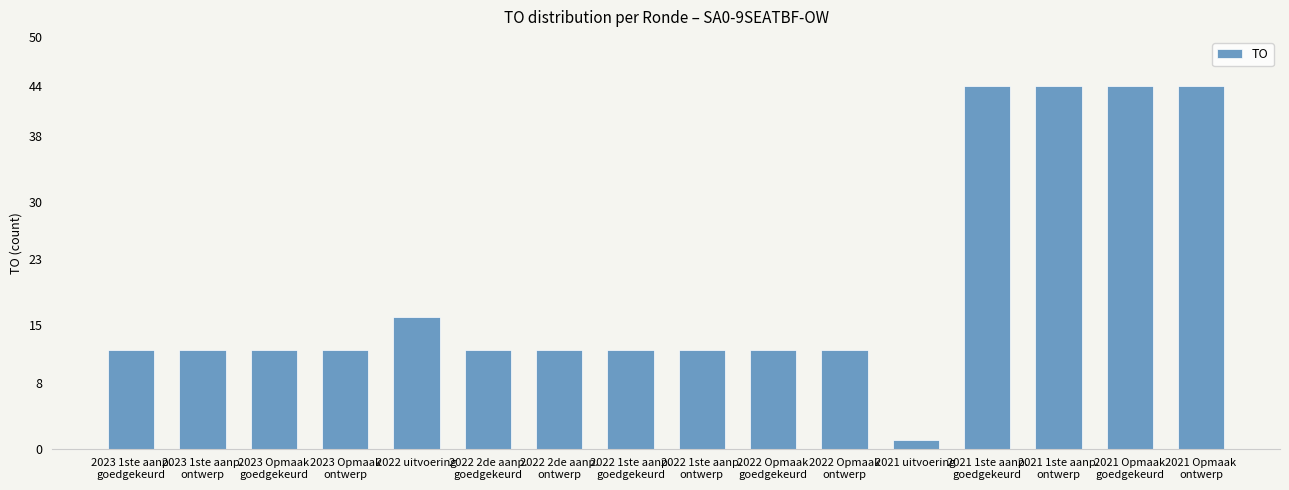

What is the ratio of the value at 2022 2de aanp.
ontwerp to the value at 2023 1ste aanp.
goedgekeurd?

1.0